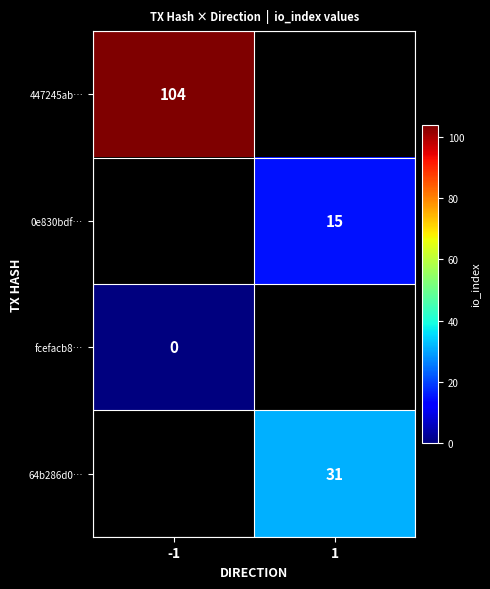

Between 1 and -1, which is larger?

-1